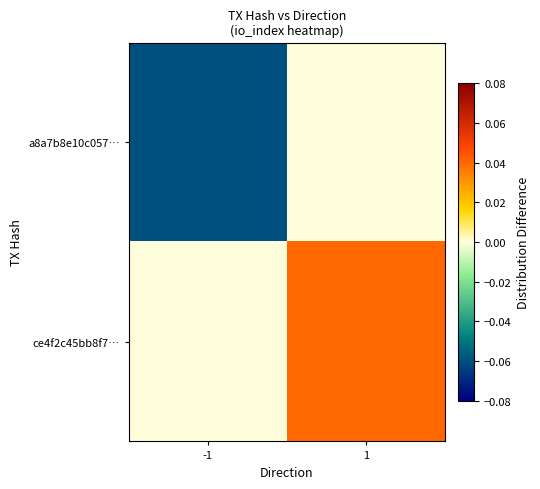

At -1, list the series in order from smallest to largest.

a8a7b8e10c057…, ce4f2c45bb8f7…